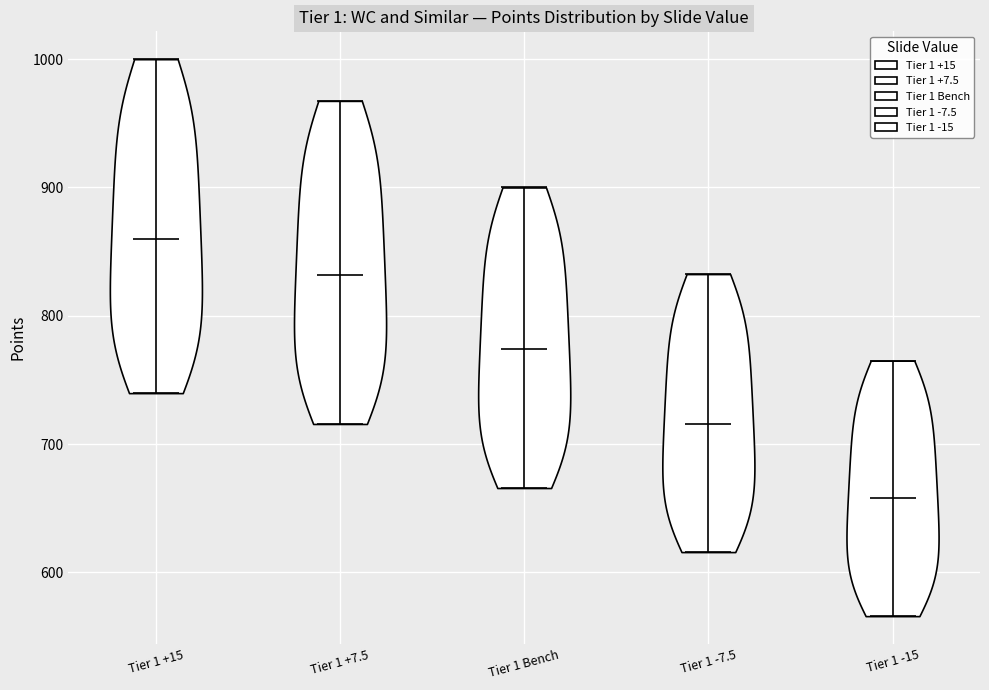

Reading left to right, read every violin against the y-axis: where its median line is, and the lowest and highest points it reaches. The values are not printed on the chart, so give them approximately, as read against the axis.

Tier 1 +15: median line 860, lowest point 740, highest point 1000
Tier 1 +7.5: median line 830, lowest point 720, highest point 970
Tier 1 Bench: median line 770, lowest point 670, highest point 900
Tier 1 -7.5: median line 720, lowest point 620, highest point 830
Tier 1 -15: median line 660, lowest point 570, highest point 770